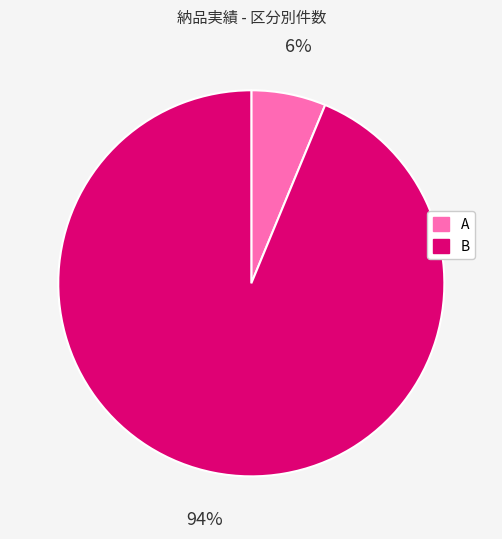

Is the sum of B and A greater than half?

Yes